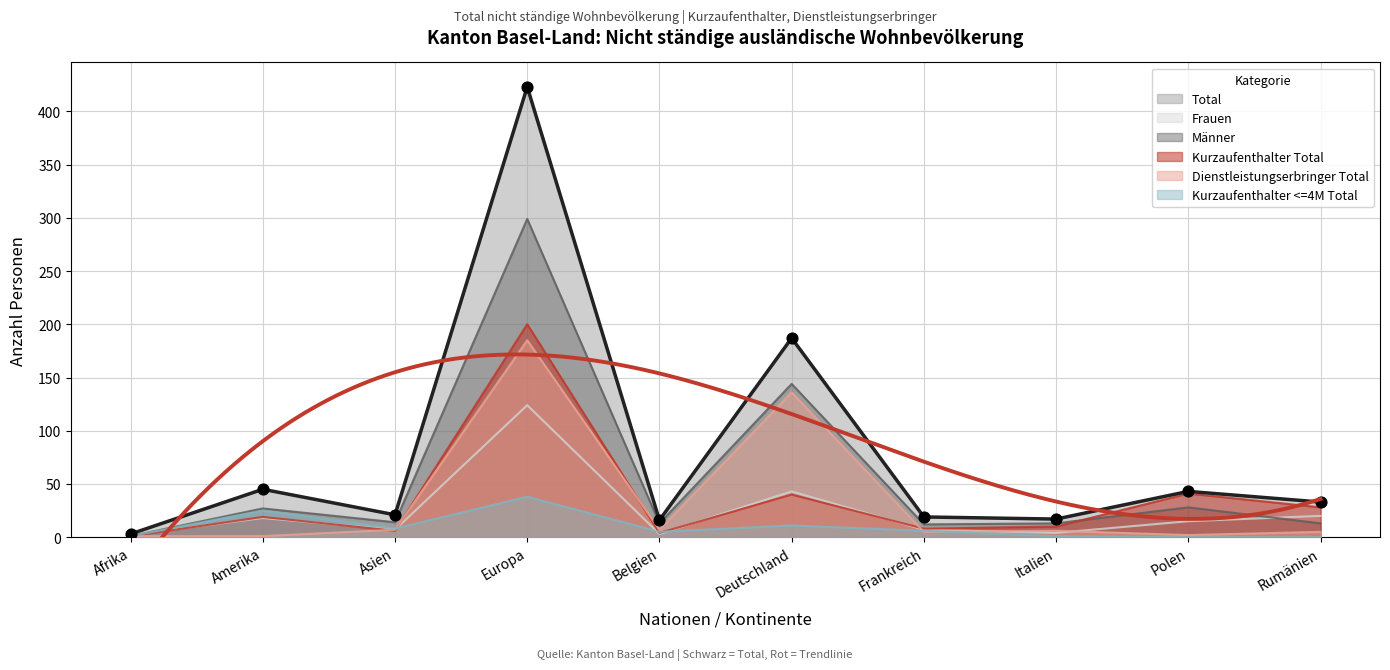

Which series has the largest total across all categories?

Total